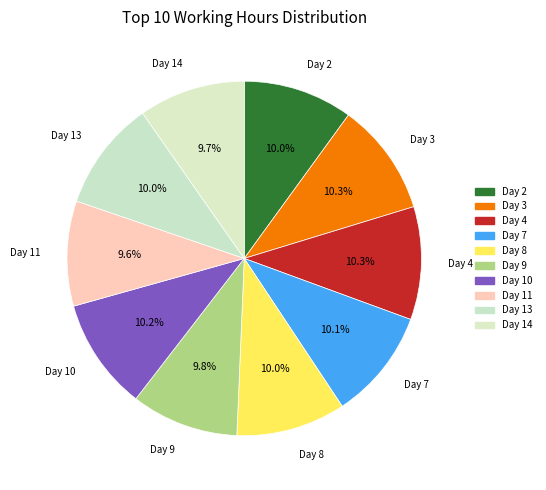

Does Day 7 account for over 50% of the chart?

No